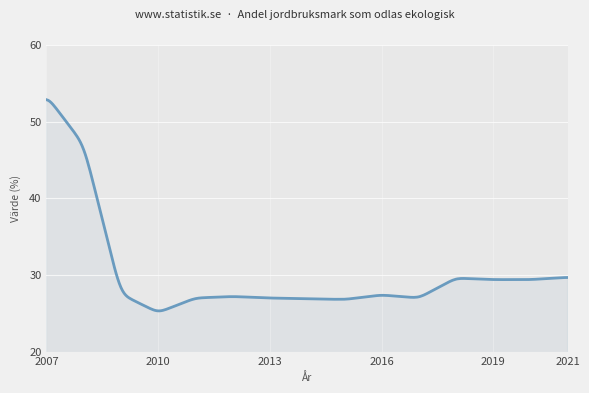

What is the difference between the maximum and second lowest values?

27.5